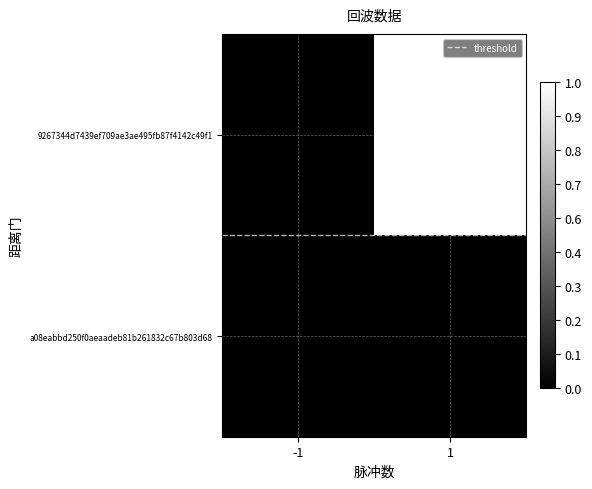

What is the greatest value displayed?

16.0